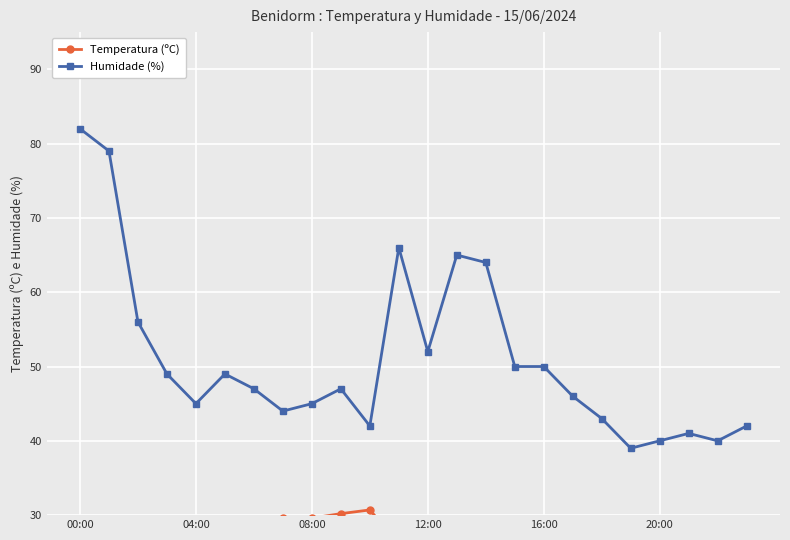

At which category does Humidade (%) reach its first local valley?

04:00